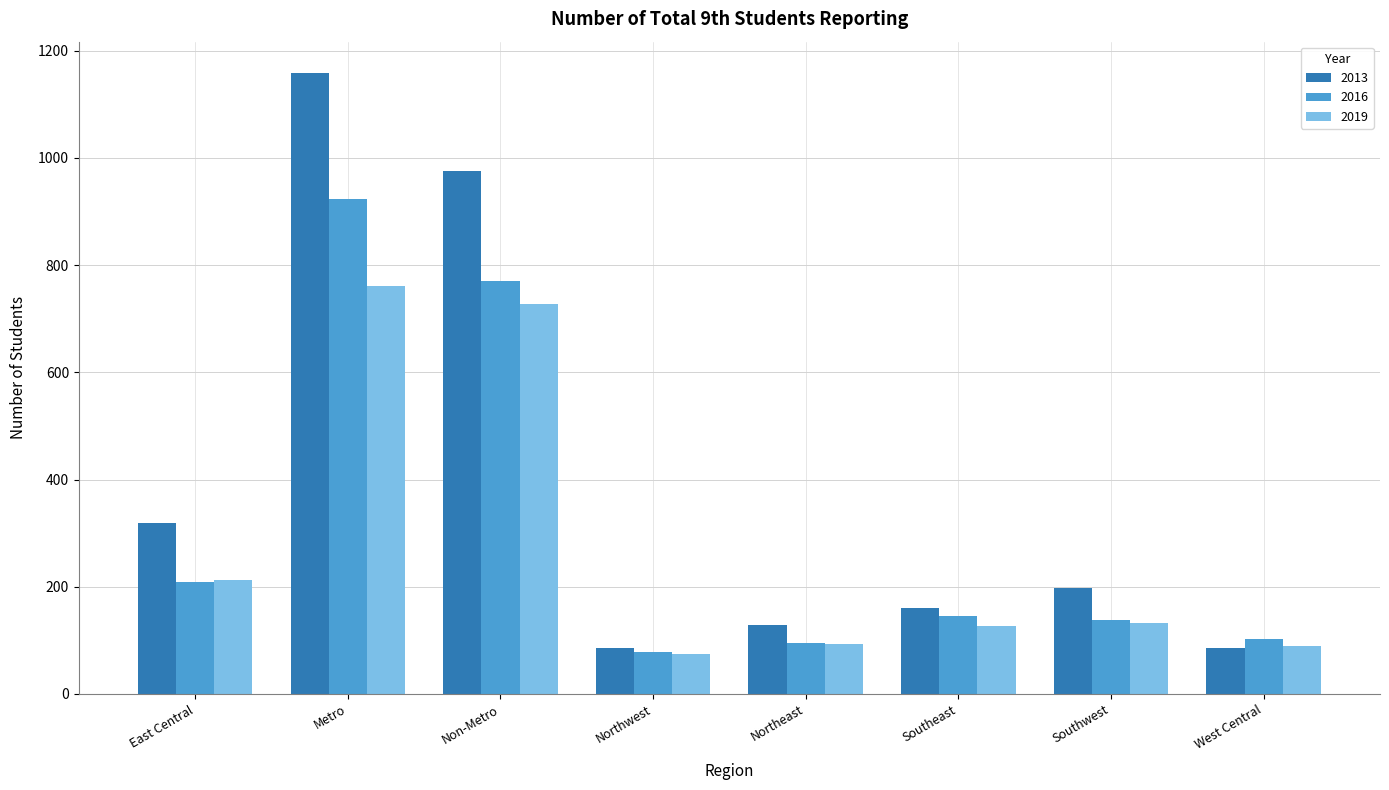

The value of 2016 at East Central is 209. True or false?

True